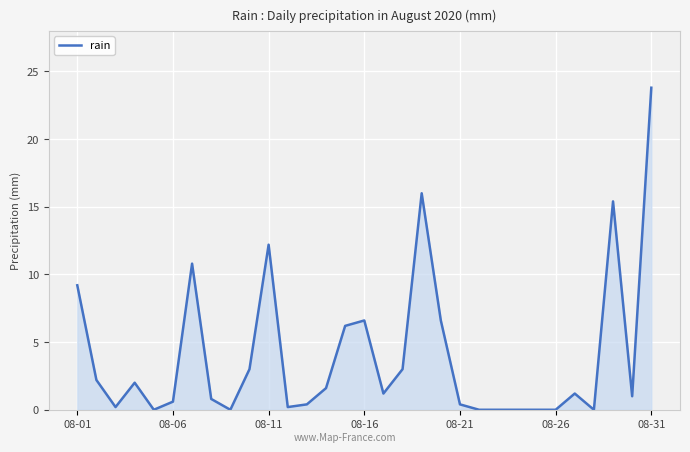

What is the difference between the maximum and minimum values?

23.8